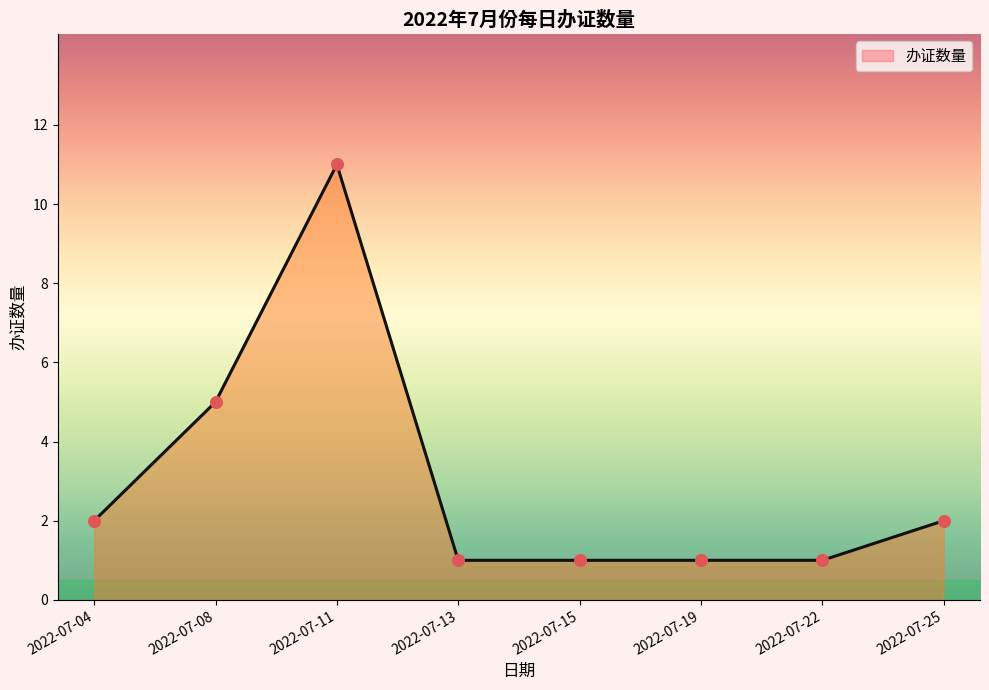

What is the change in value from 2022-07-13 to 2022-07-25?

+1